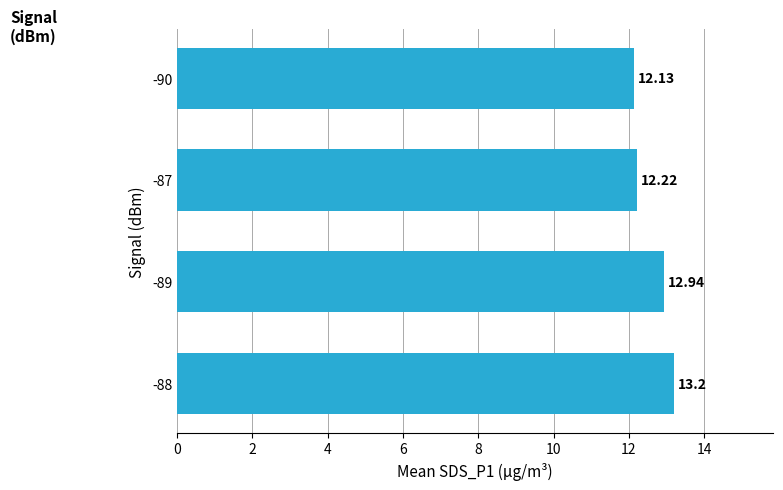

Rank the categories by value from lowest to highest.

-90, -87, -89, -88